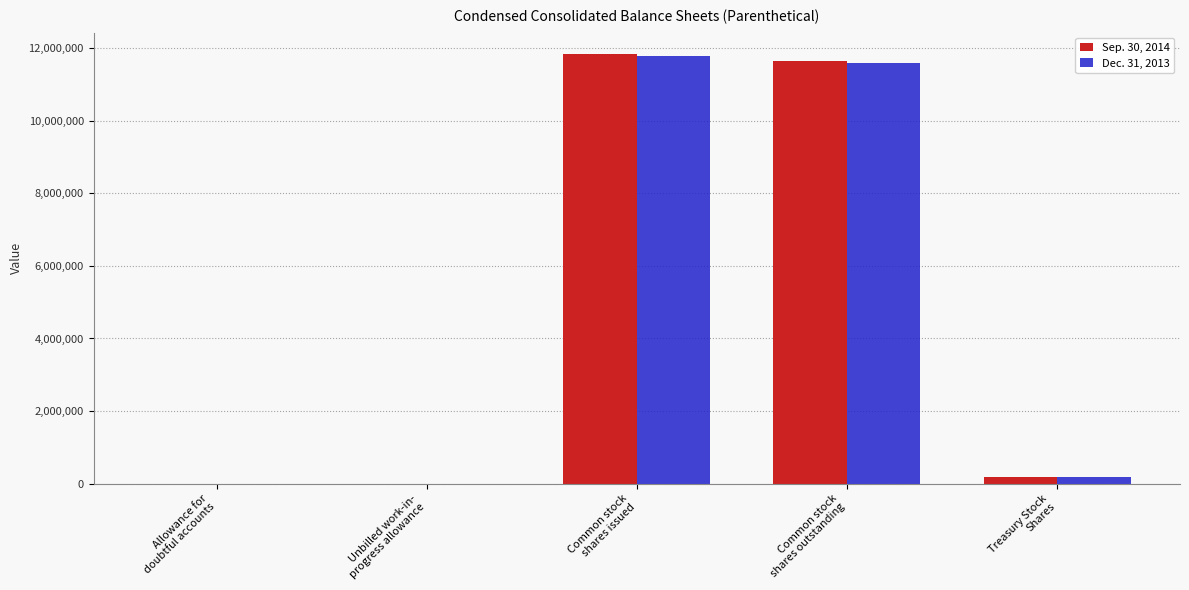

What are all the series names shown in the legend?

Sep. 30, 2014, Dec. 31, 2013